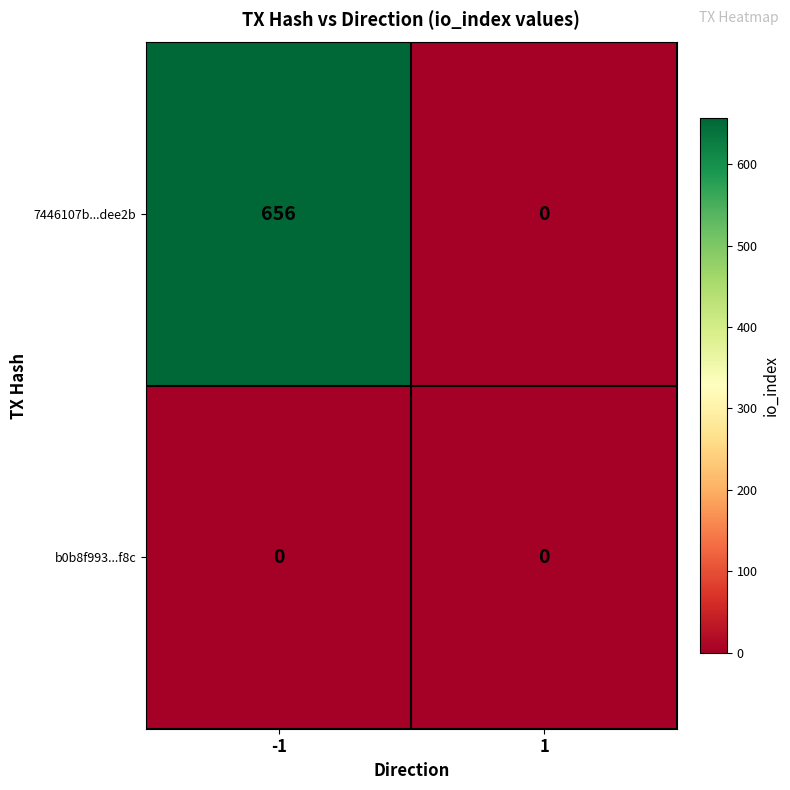

Between -1 and 1, which series saw the biggest shift?

7446107b...dee2b